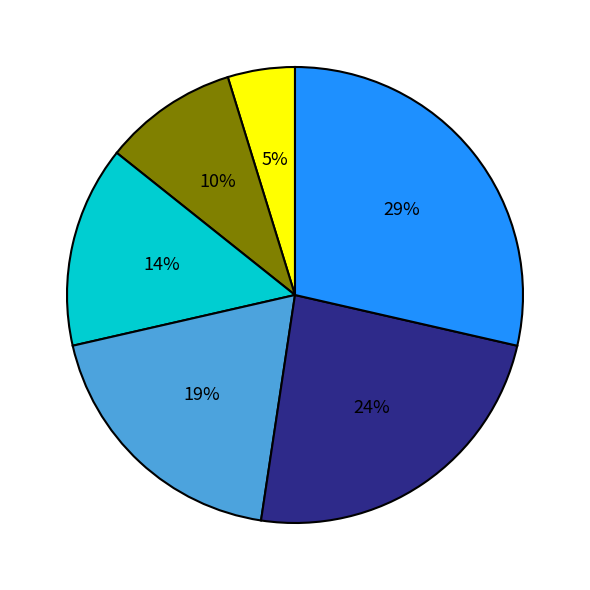

To the nearest percent, what is the difference between the largest and smallest slice percentages?

24%